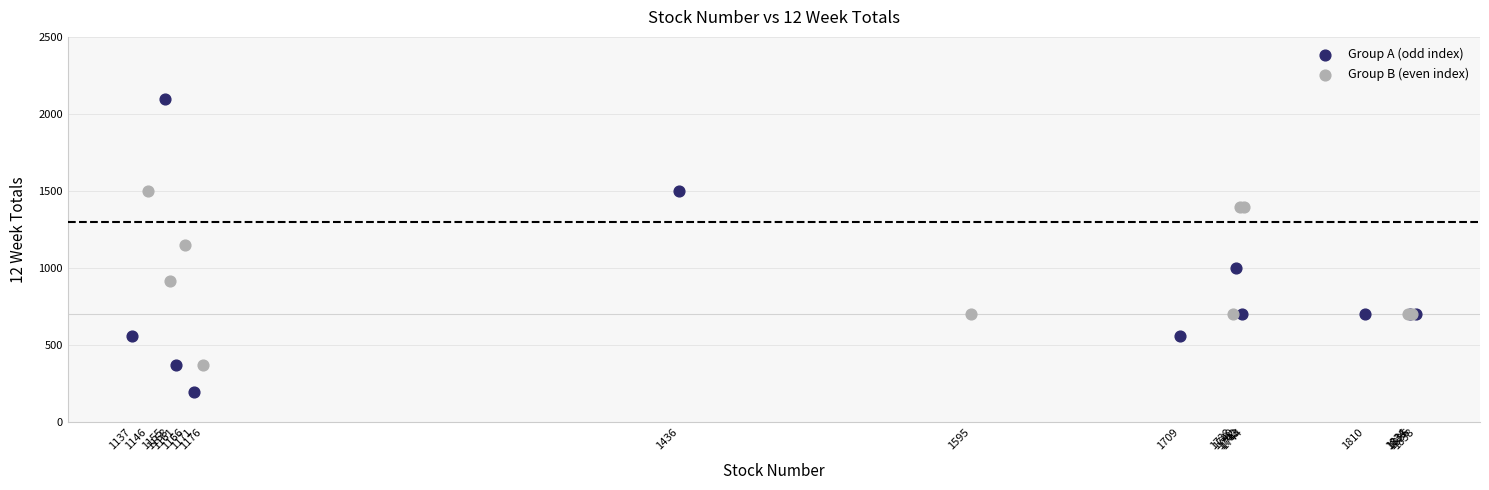

Which series reaches the minimum Y coordinate?

Group A (odd index)